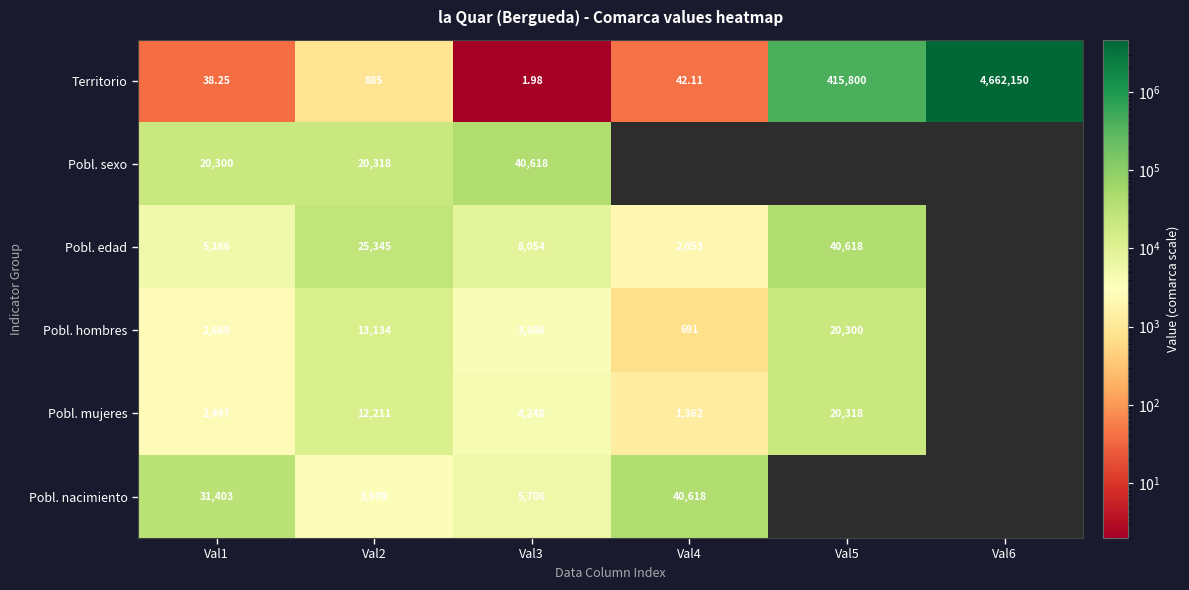

At Val1, list the series in order from smallest to largest.

Territorio, Pobl. mujeres, Pobl. hombres, Pobl. edad, Pobl. sexo, Pobl. nacimiento